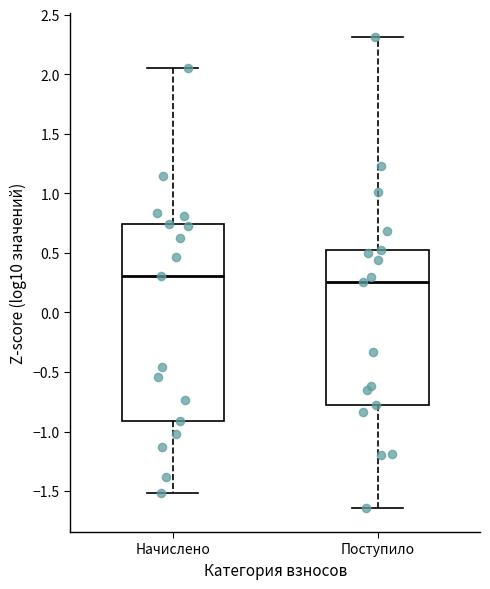

Which box has the highest median line?

Начислено